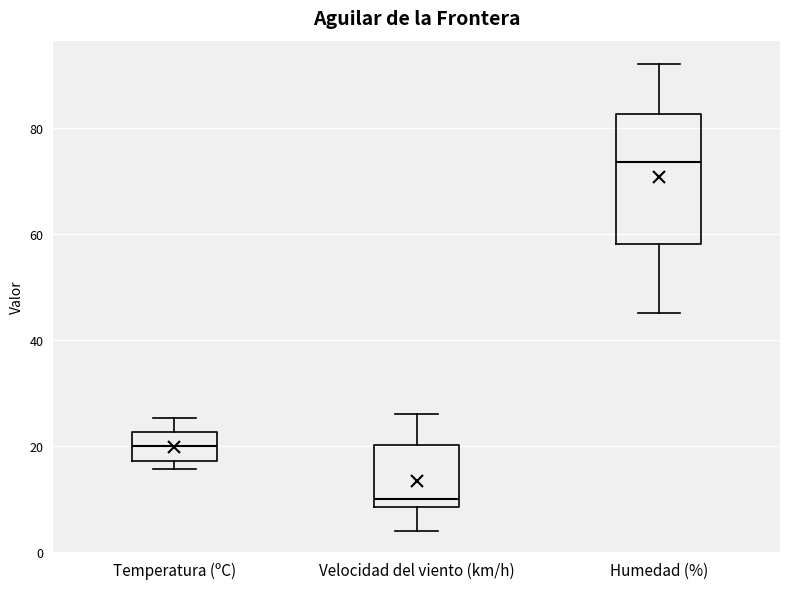

Which box is the tallest, from its lower edge to its upper edge?

Humedad (%)